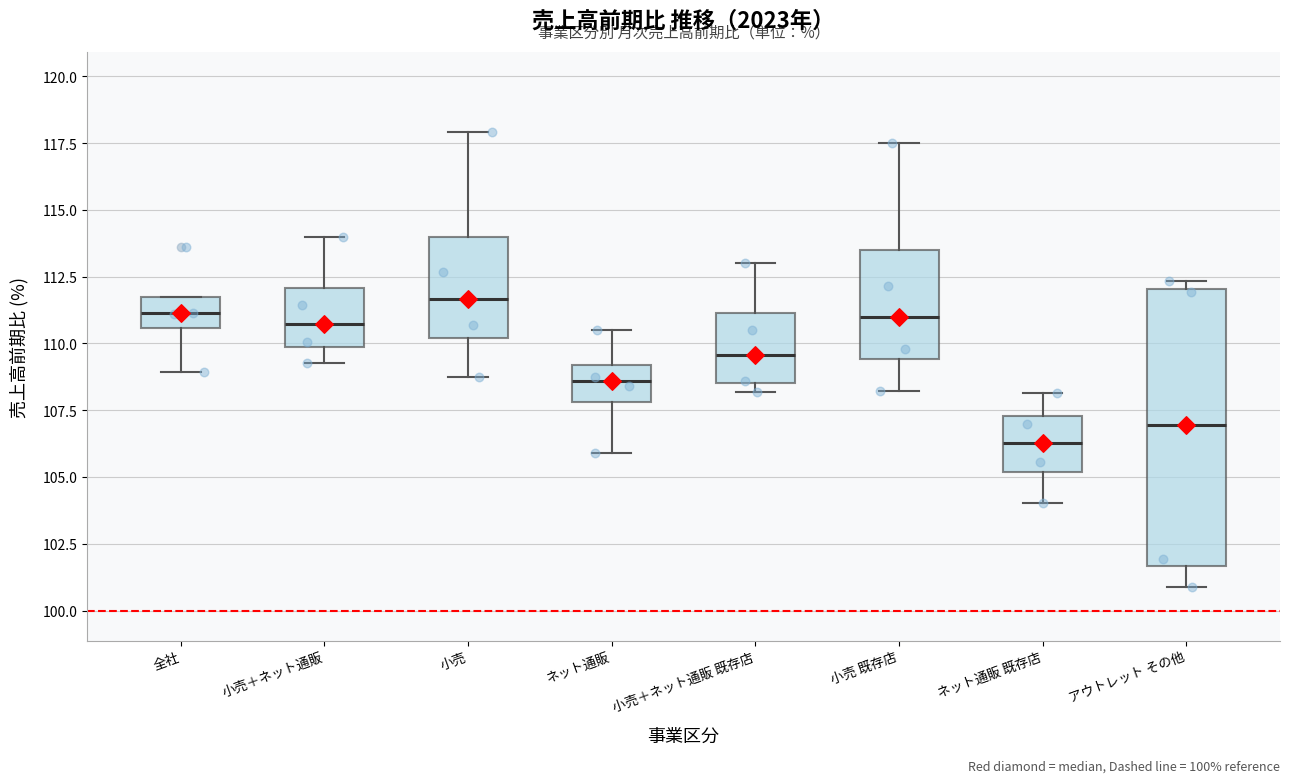

Comparing the boxes themselves (not the whiskers), which one is the tallest?

アウトレット その他